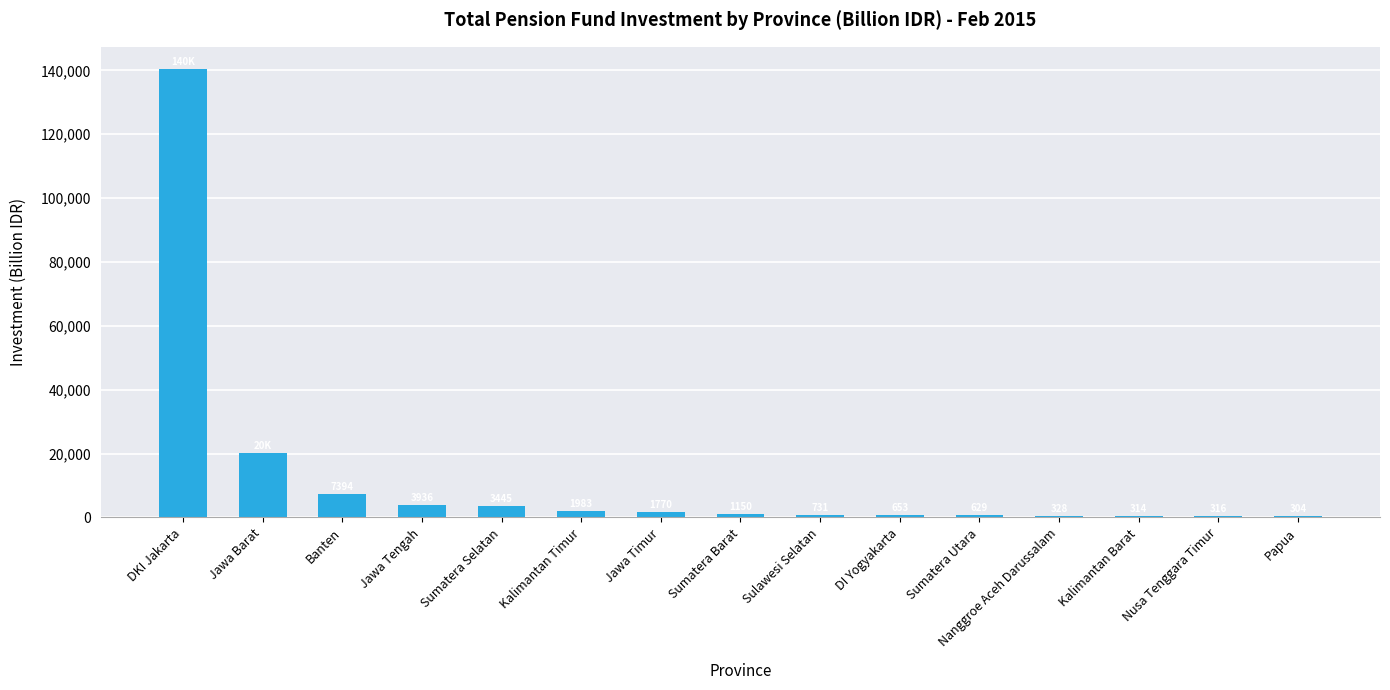

The chart shows a value of 315.8 at Nusa Tenggara Timur. True or false?

True